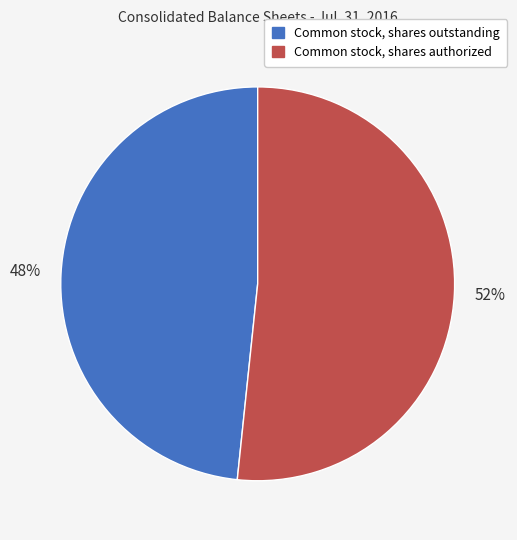

To the nearest percent, what is the average slice percentage?

50%